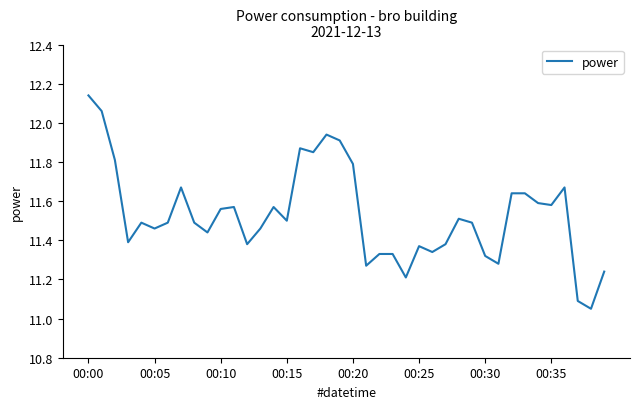

What is the difference between the maximum and minimum values?

1.1